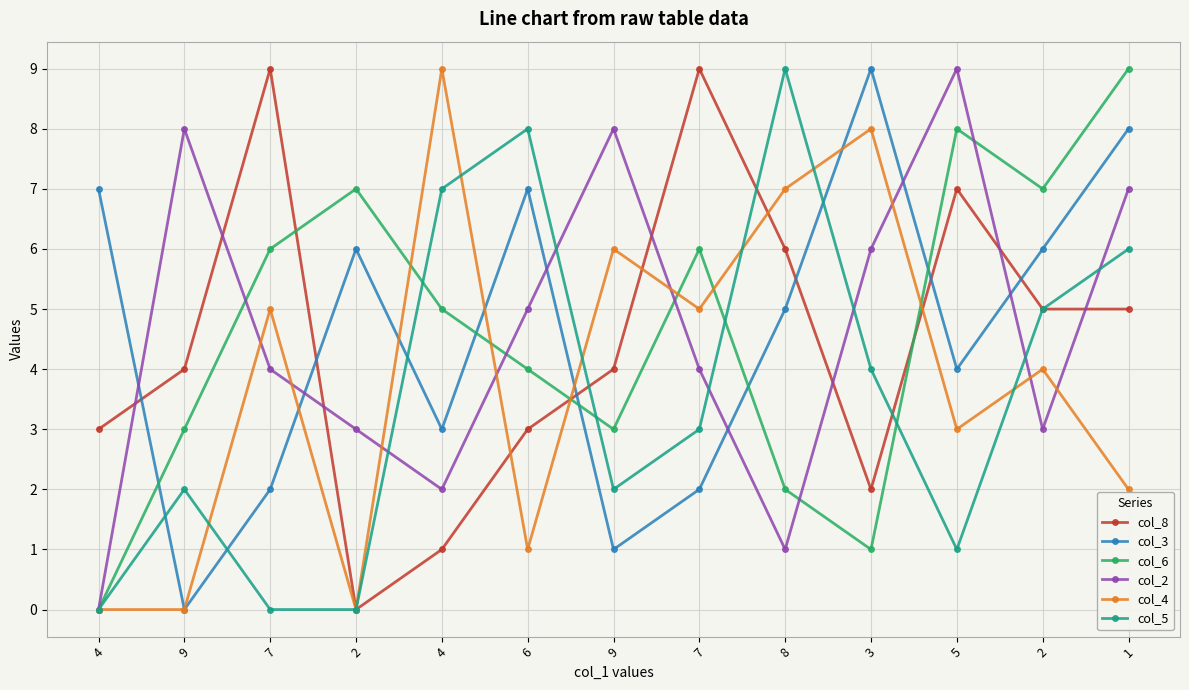

Does the chart have visible grid lines?

Yes